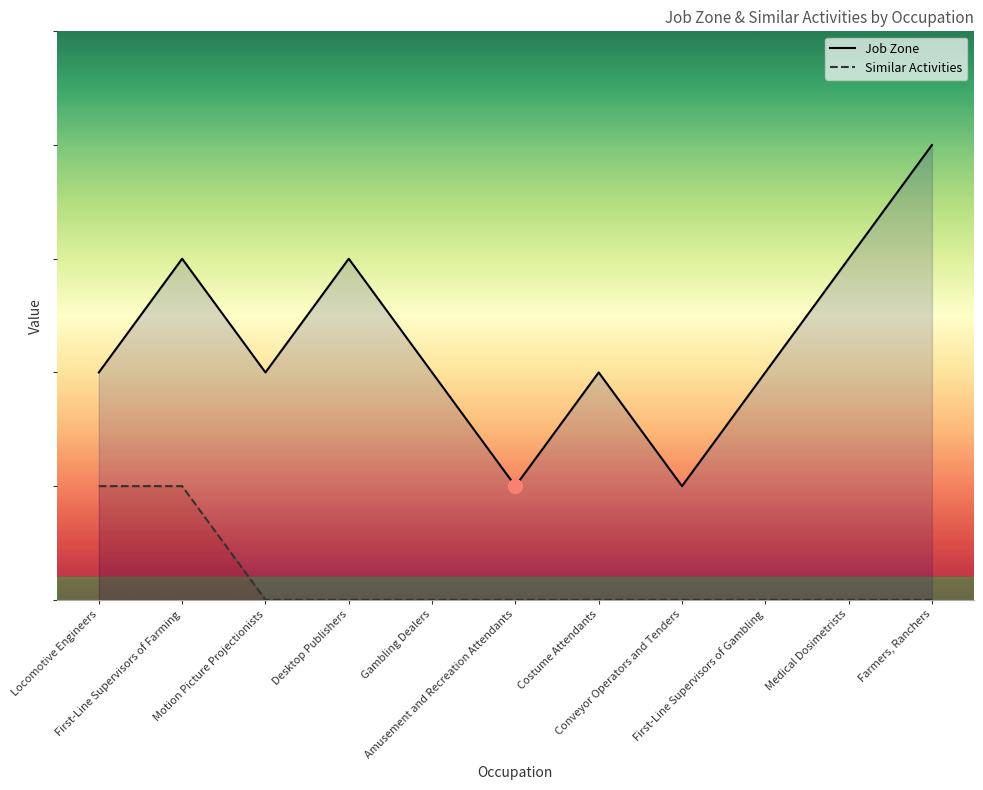

What is the label of the 5th point from the left?

Gambling Dealers